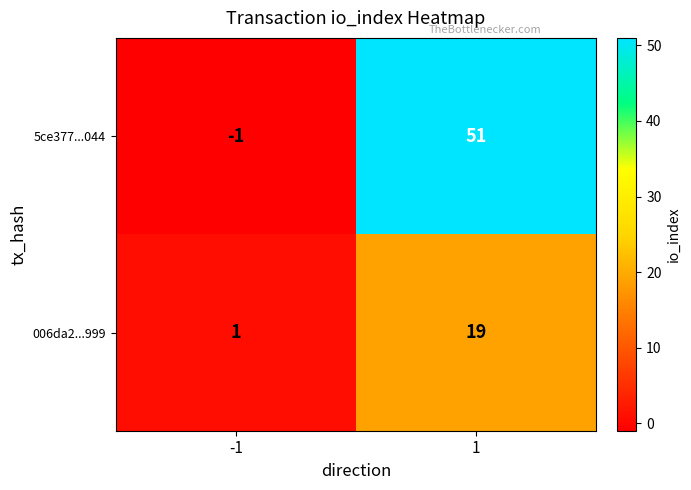

What is the smallest value displayed?

-1